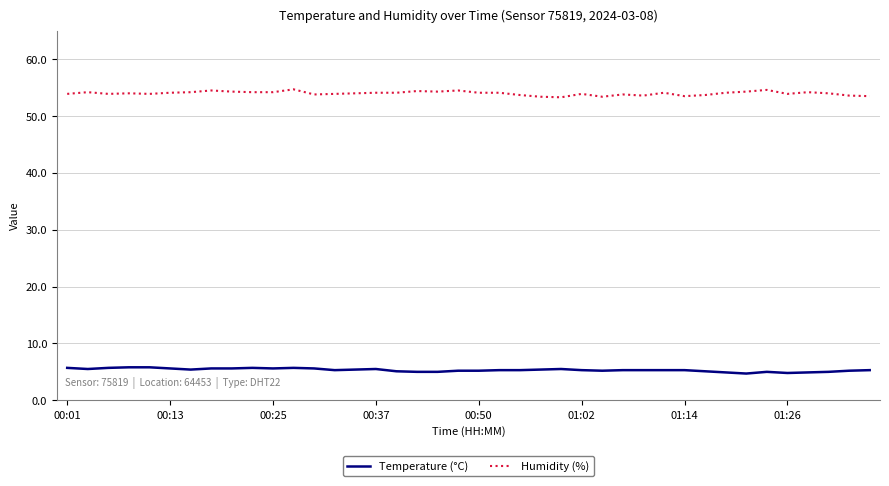

True or false: Humidity (%) and Temperature (°C) intersect in this chart.

False